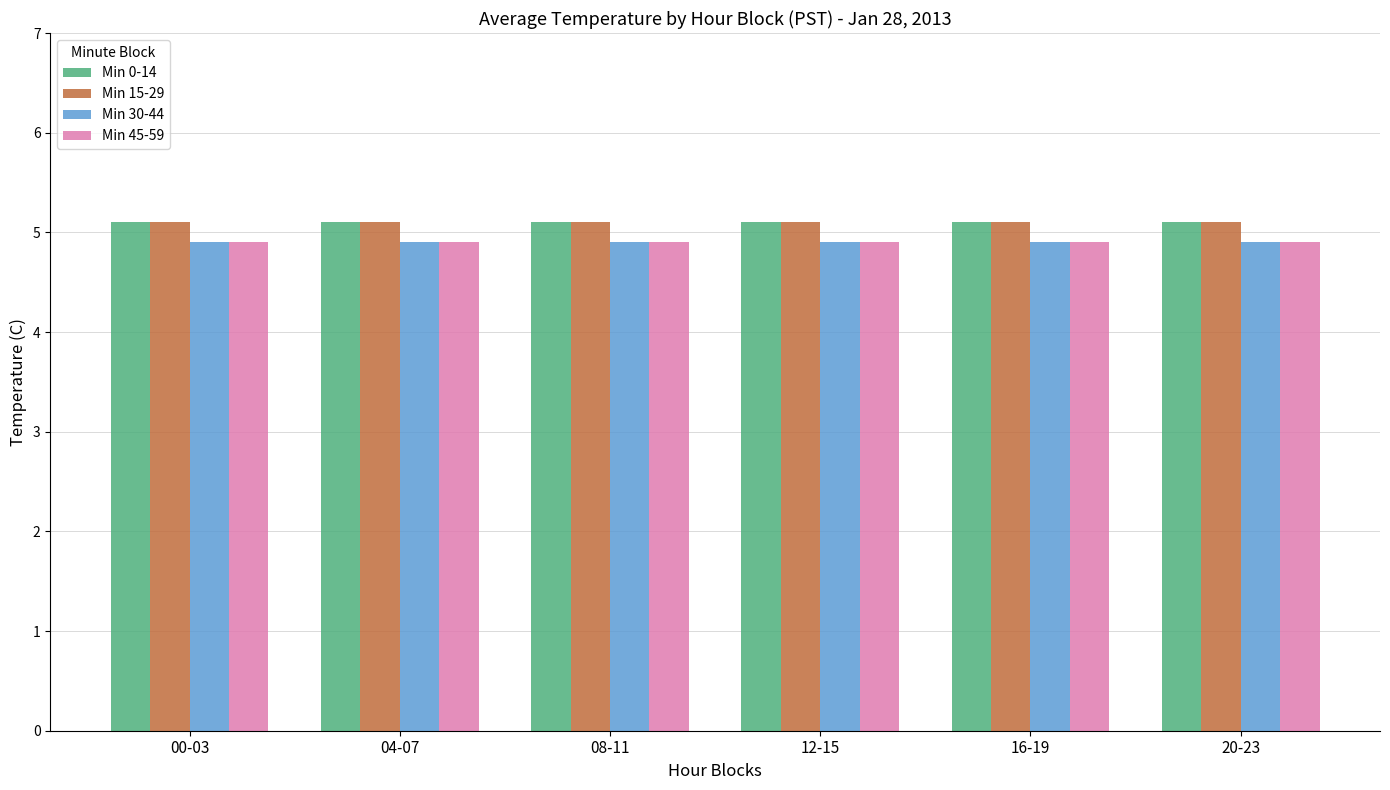

Is it true that Min 15-29 equals 2.7 at 16-19?

False